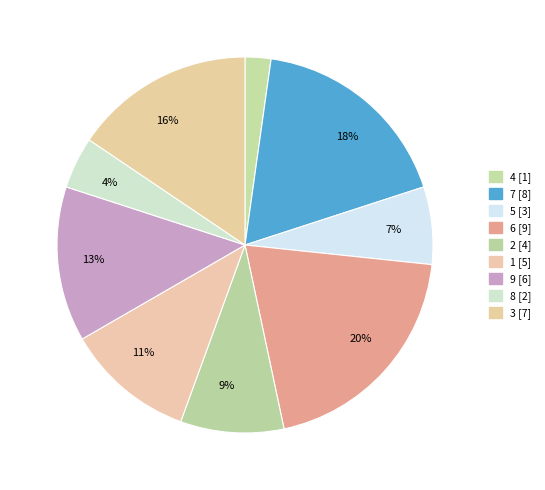

Is there a majority slice in this chart?

No